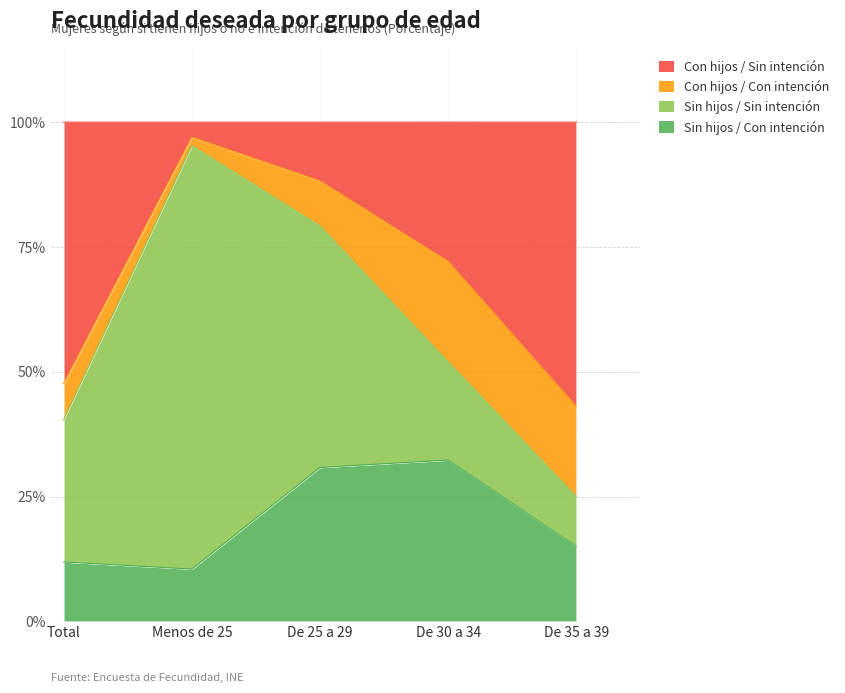

How many data points in Con hijos / Sin intención are less than 27?

2